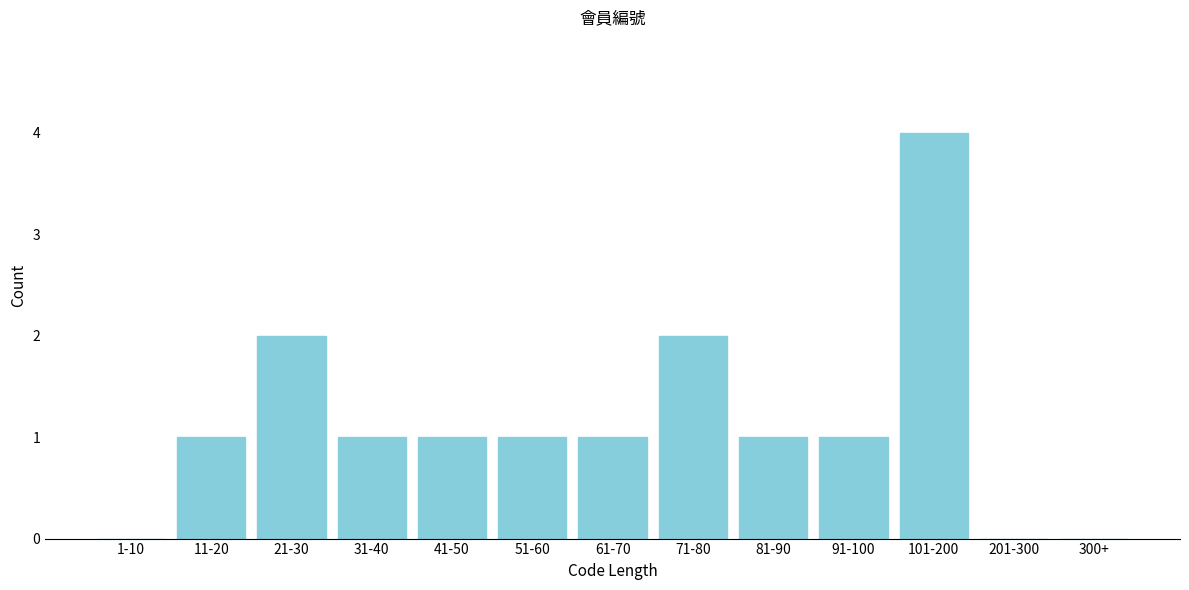

Reading right to left, extract all data points from this chart.

300+=0	201-300=0	101-200=4	91-100=1	81-90=1	71-80=2	61-70=1	51-60=1	41-50=1	31-40=1	21-30=2	11-20=1	1-10=0